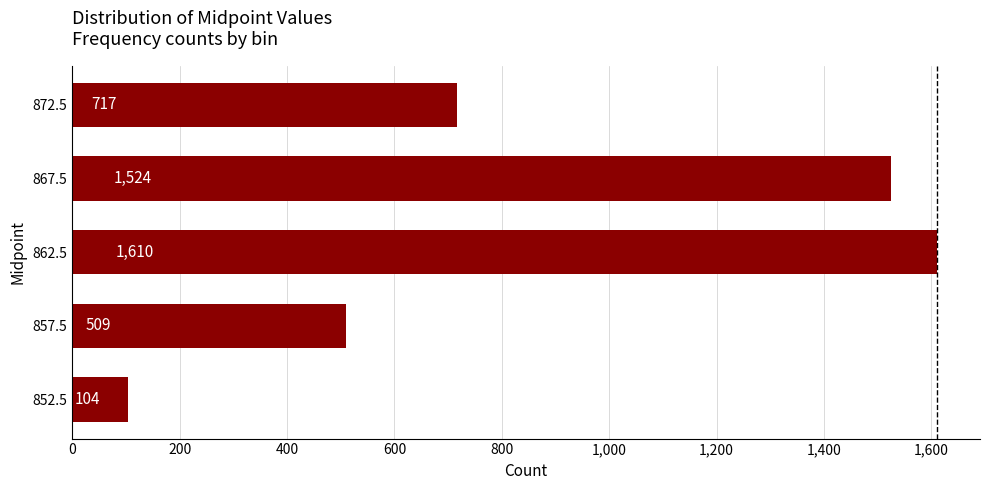

How many data points are less than 717?

2